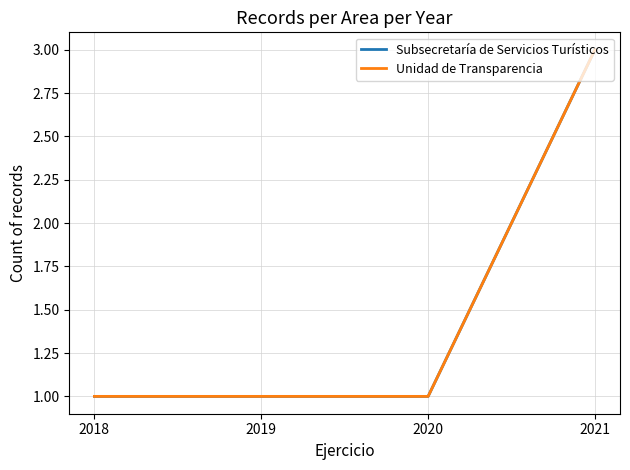

Does the chart display data point markers on the line(s)?

No